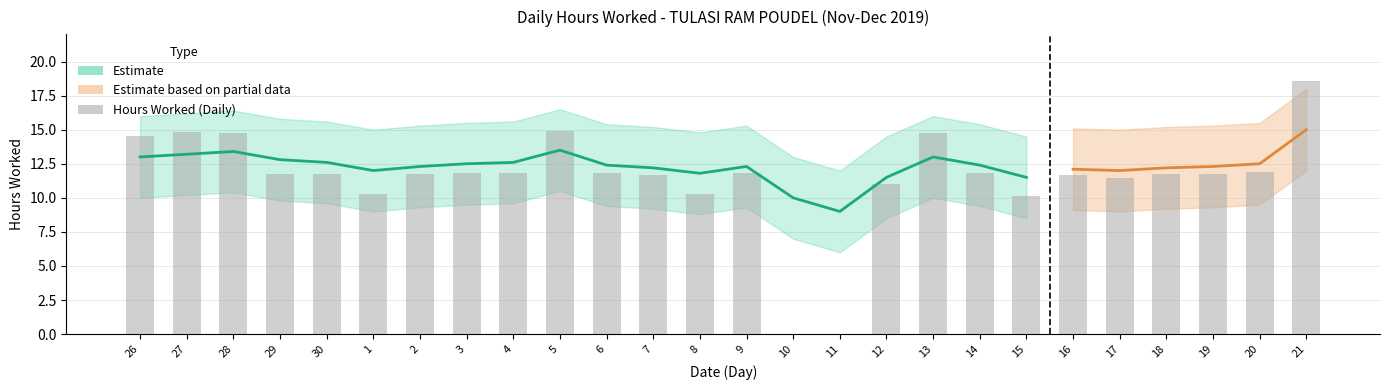

List the labels in order of value, smallest first.

10, 11, 15, 8, 1, 12, 17, 16, 7, 2, 18, 30, 19, 29, 6, 14, 9, 3, 4, 20, 26, 28, 13, 27, 5, 21